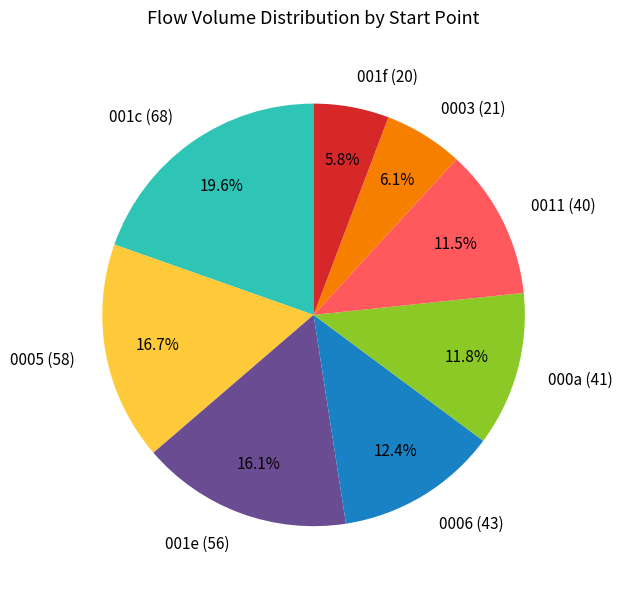

Does any single category account for the majority?

No